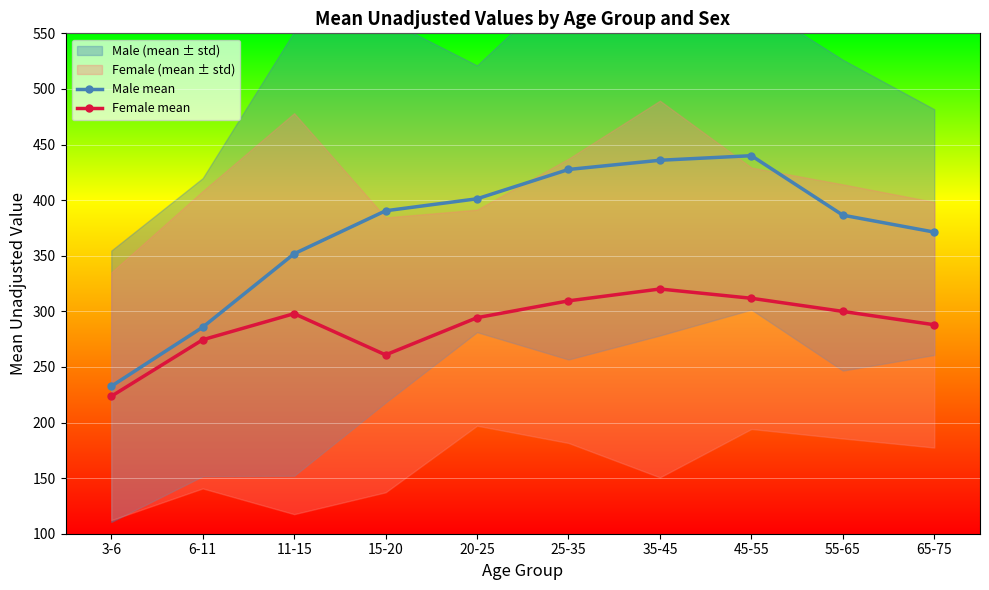

True or false: Male mean has a value of 255.6 at 15-20.

False